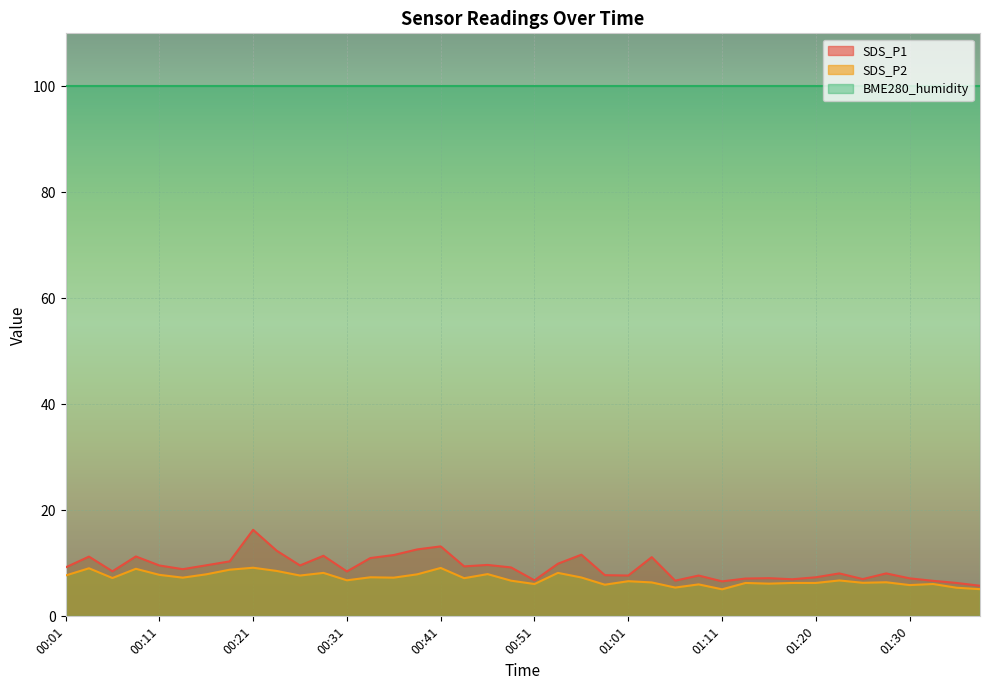

True or false: SDS_P1 and SDS_P2 intersect in this chart.

False